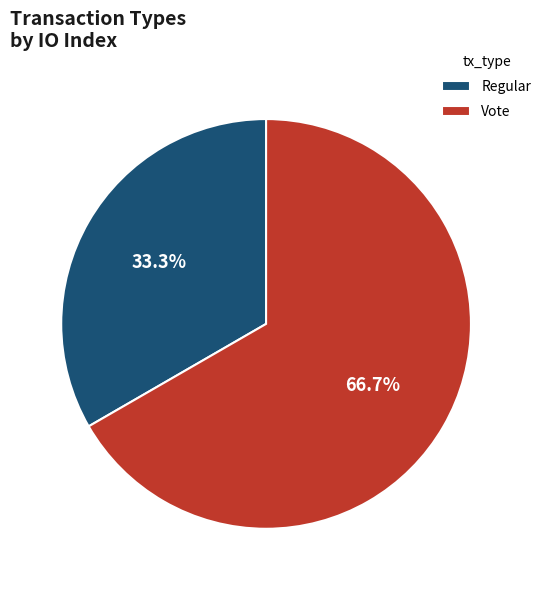

To the nearest percent, what is the difference between the Regular and Vote slice percentages?

33%